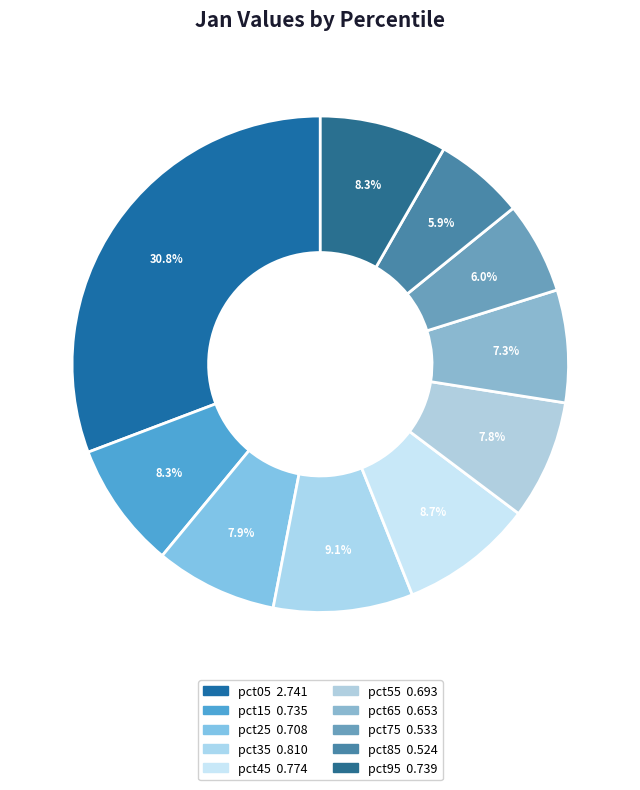

Count the number of slices in the pie.

10